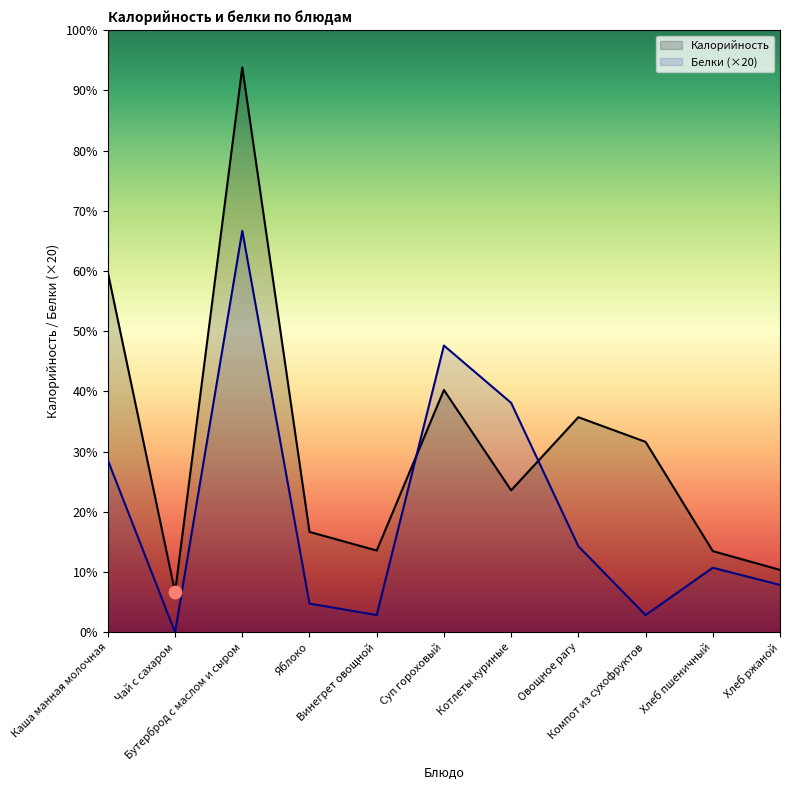

Which series has the widest spread of Y values?

Калорийность